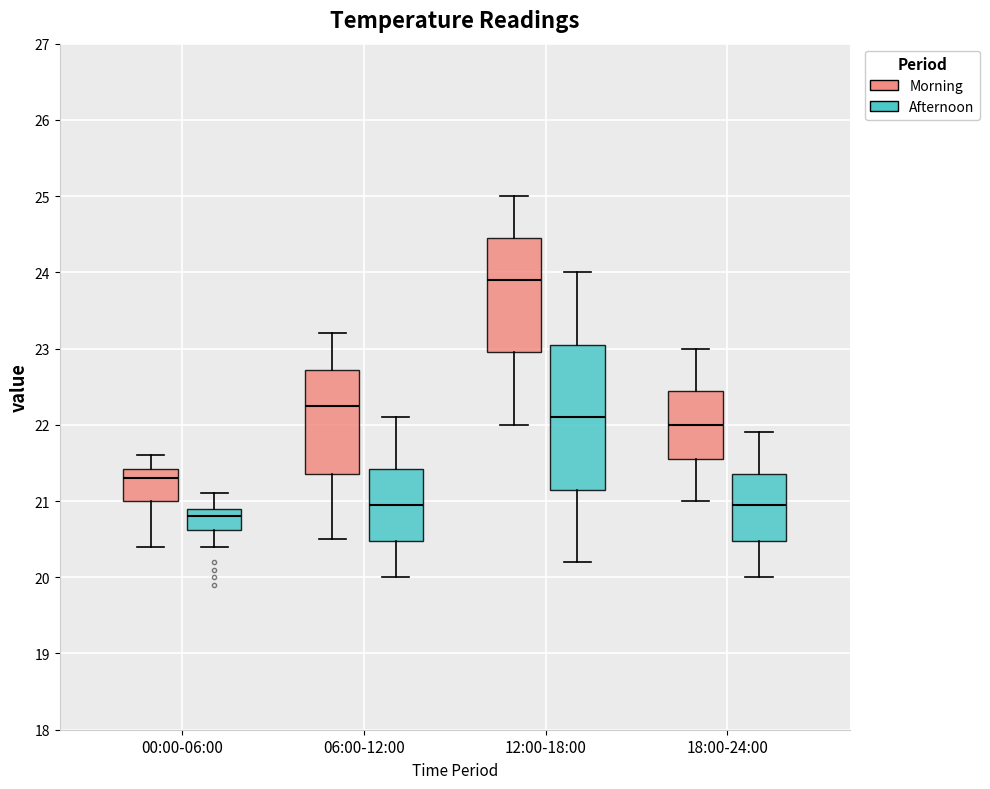

Comparing the boxes themselves (not the whiskers), which one is the tallest?

12:00-18:00 (Afternoon)